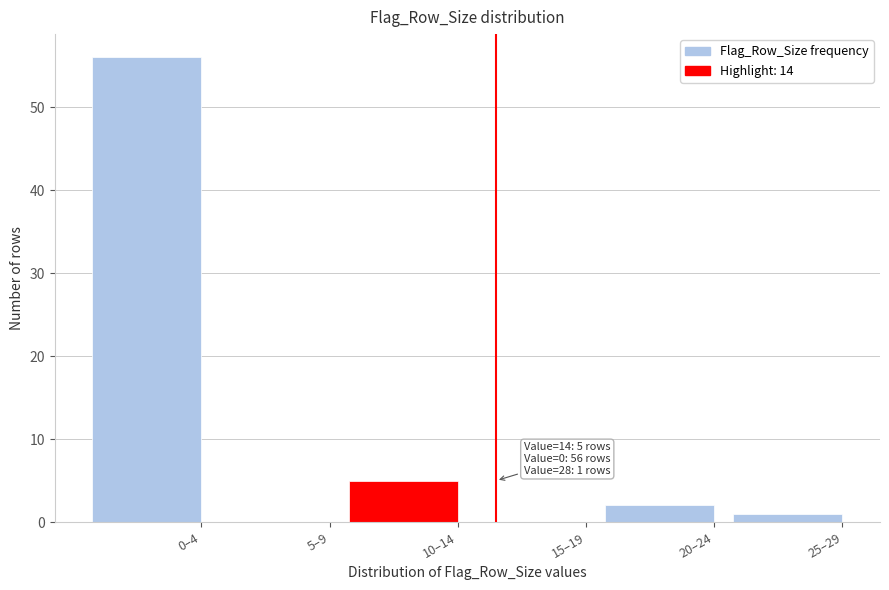

Reading left to right, what are all the values shown in this chart?

0–4=56	5–9=0	10–14=5	15–19=0	20–24=2	25–29=1